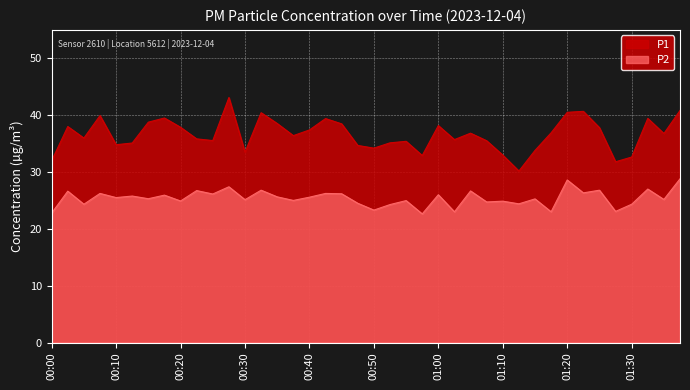

Does the chart display data point markers on the line(s)?

No